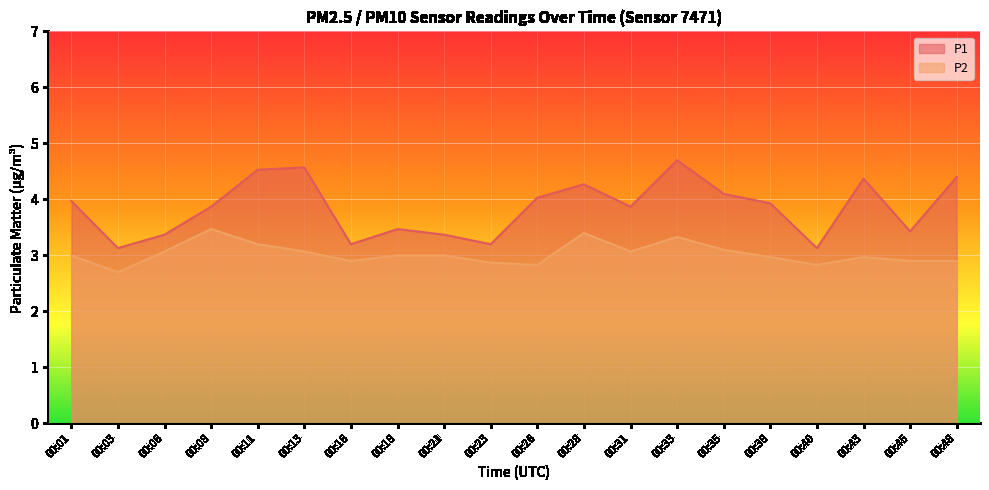

True or false: P1 has more than 1 interior local peaks.

True